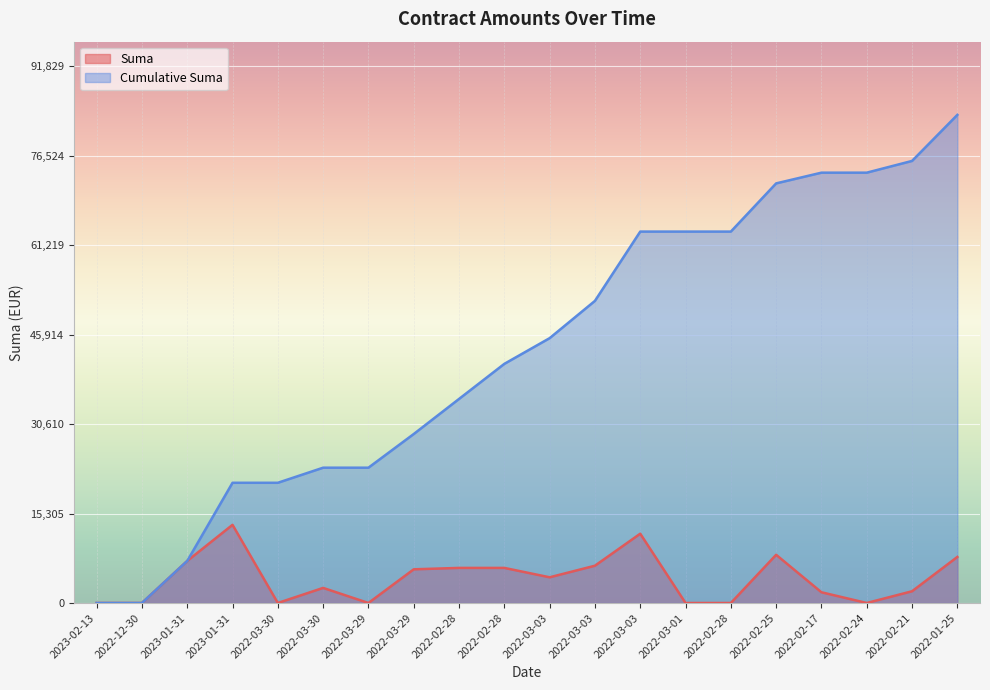

True or false: Cumulative Suma has more than 2 points higher than both neighbors.

False